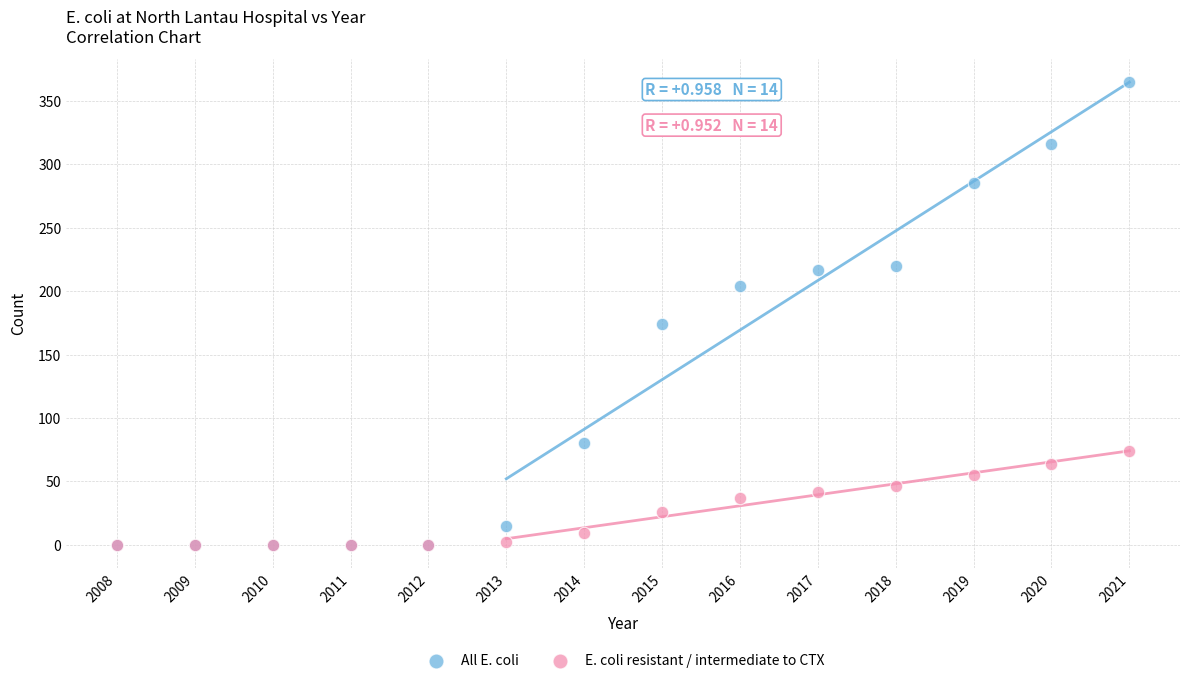

Across all series, what Y value is closest to 182?

174